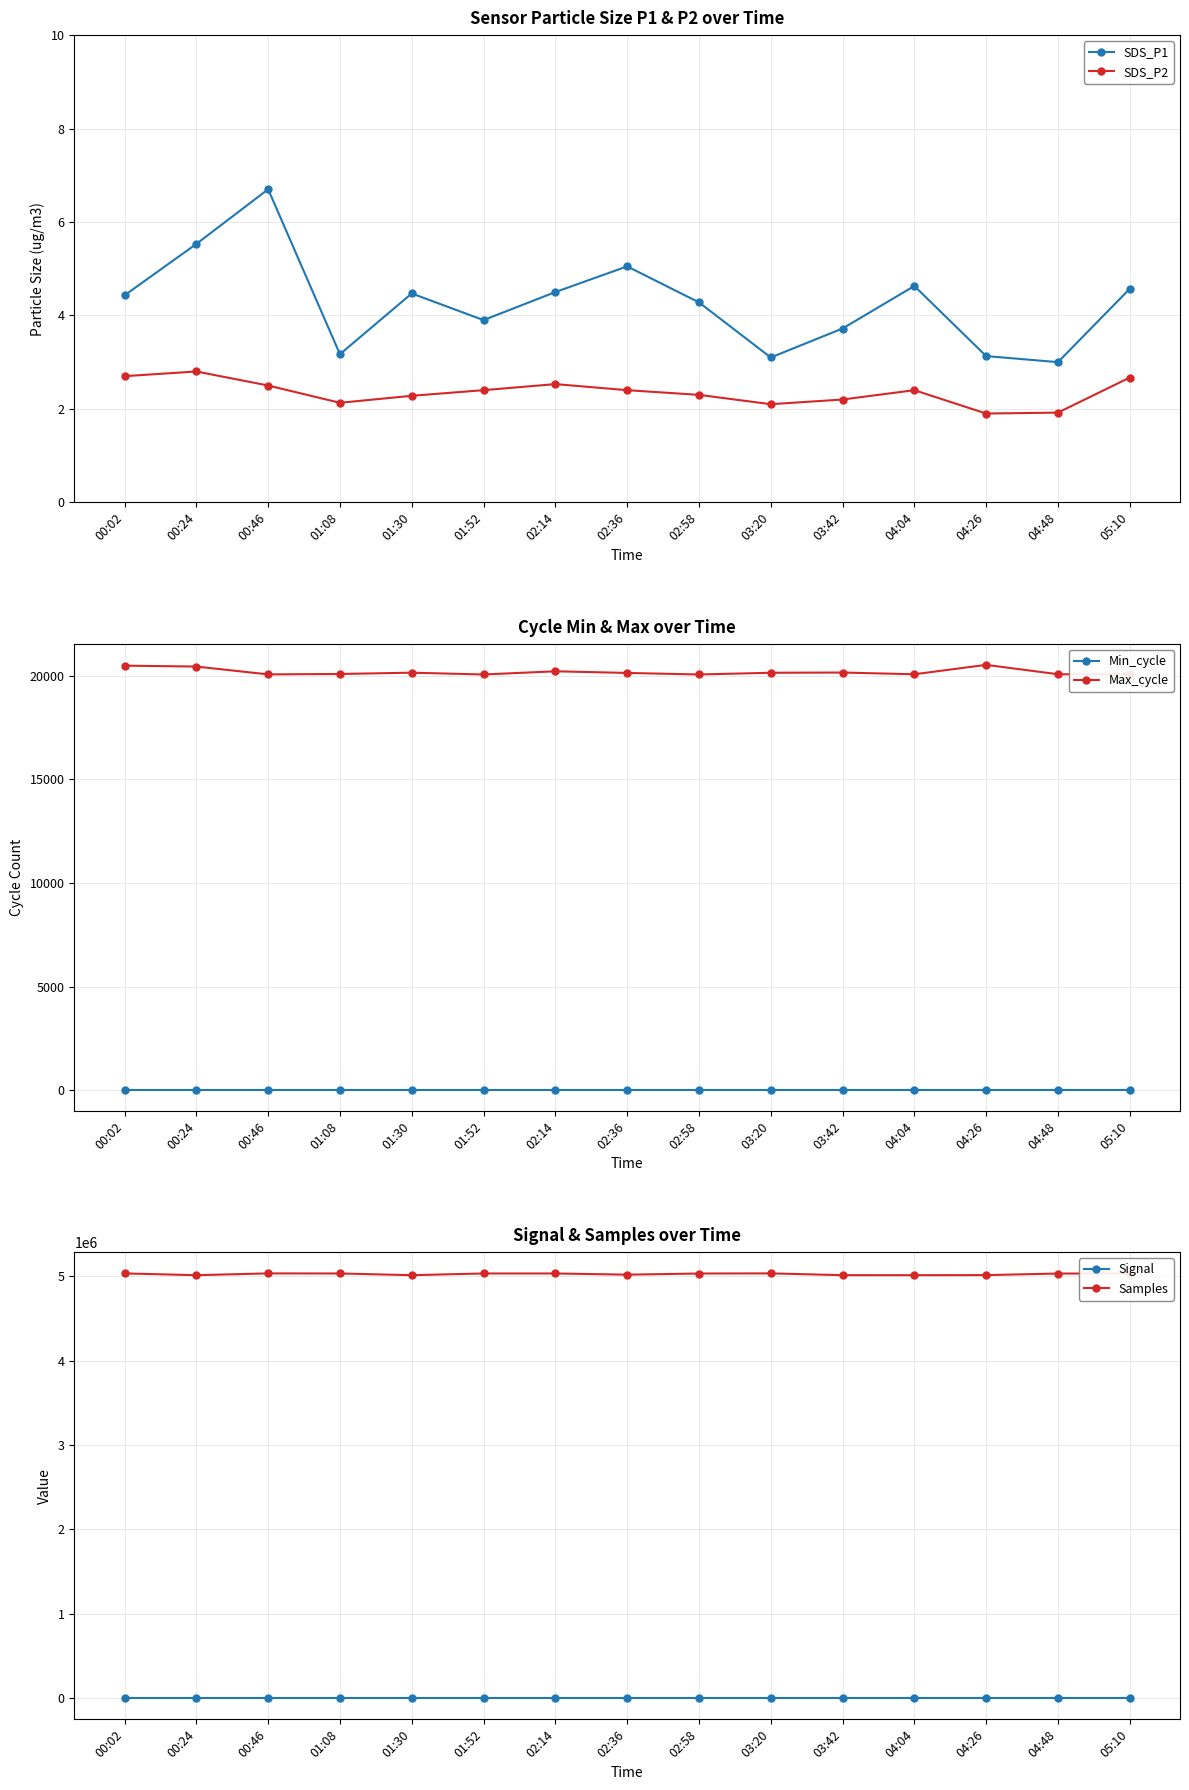

How many interior local peaks does the SDS_P2 series have?

3